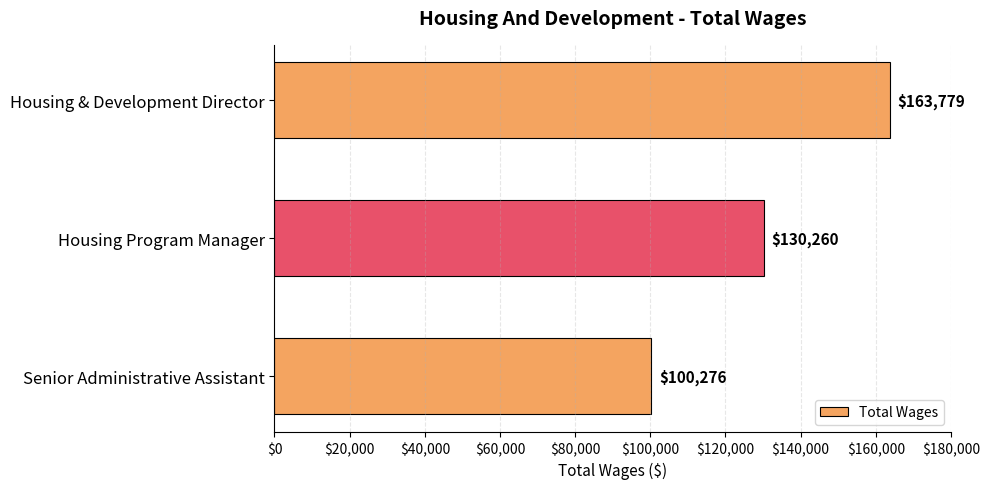

Which has a higher value, Housing Program Manager or Housing & Development Director?

Housing & Development Director